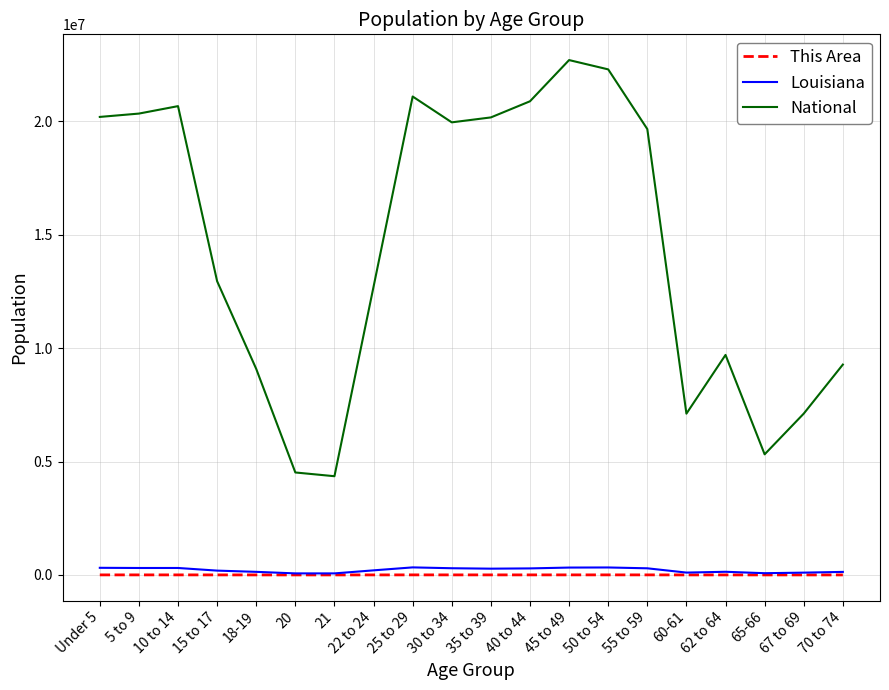

Is the value of National at 21 greater than the value of Louisiana at 45 to 49?

Yes